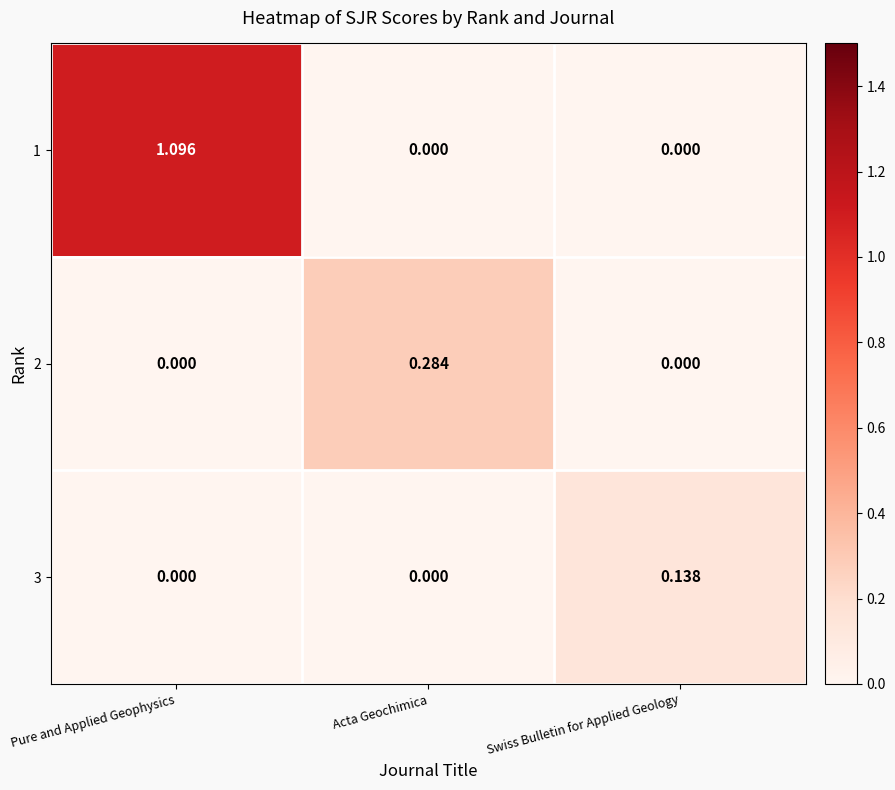

Is the value of 1 at Swiss Bulletin for Applied Geology greater than the value of 3 at Swiss Bulletin for Applied Geology?

No